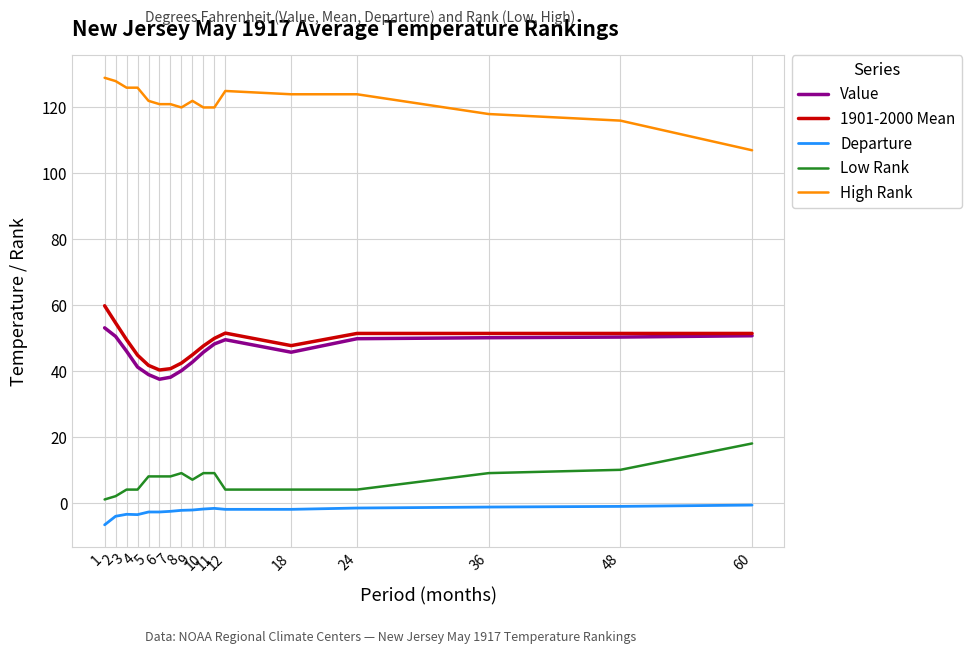

True or false: High Rank has a value of 168.5 at 48.

False